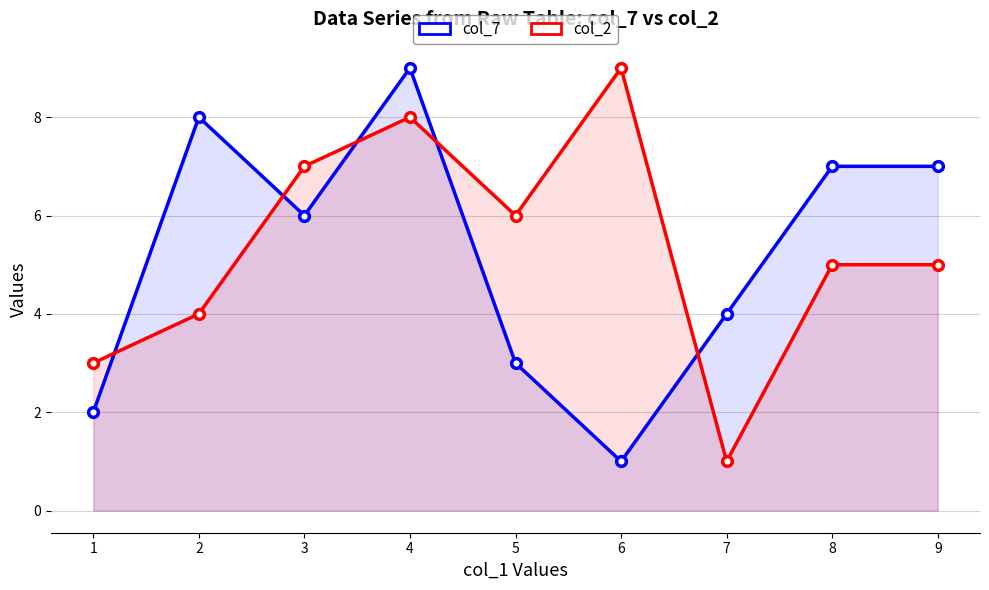

Where is the first local minimum for col_7?

3